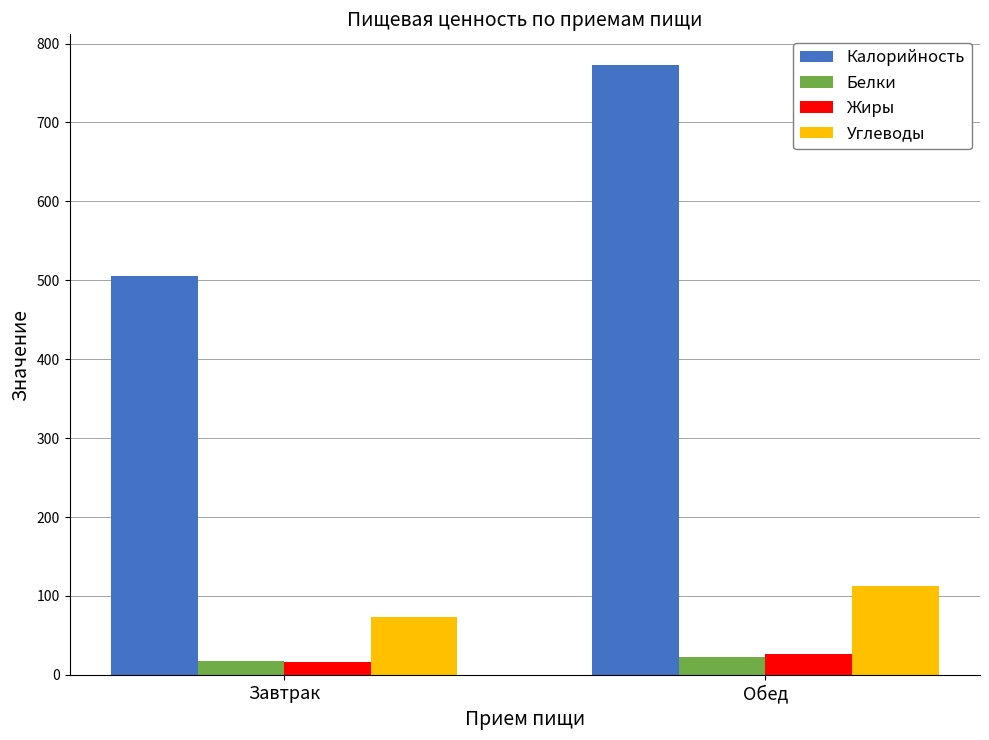

The Калорийность series shows 299.3 at Обед. True or false?

False